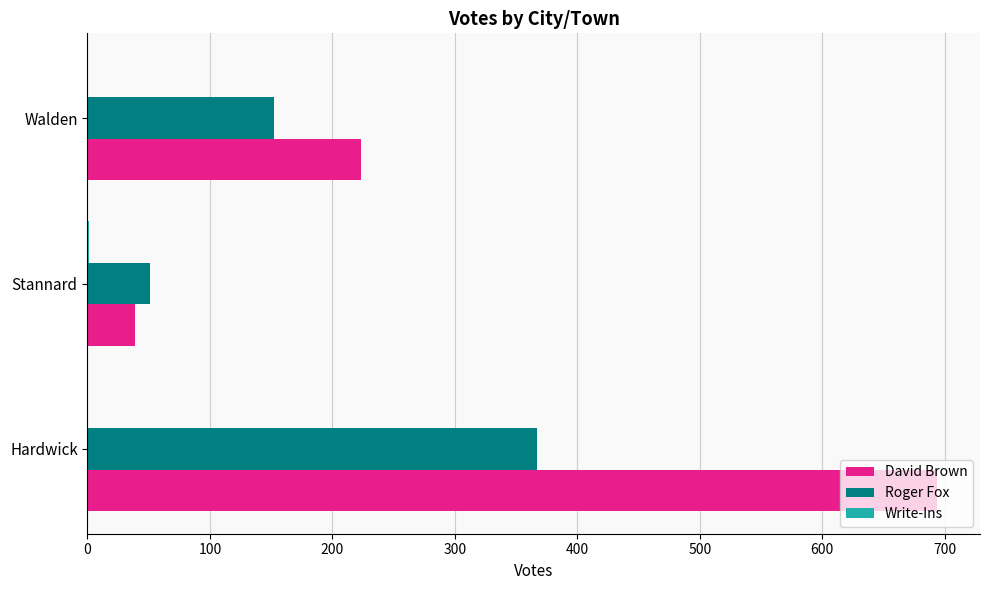

True or false: Roger Fox has a value of 78 at Walden.

False